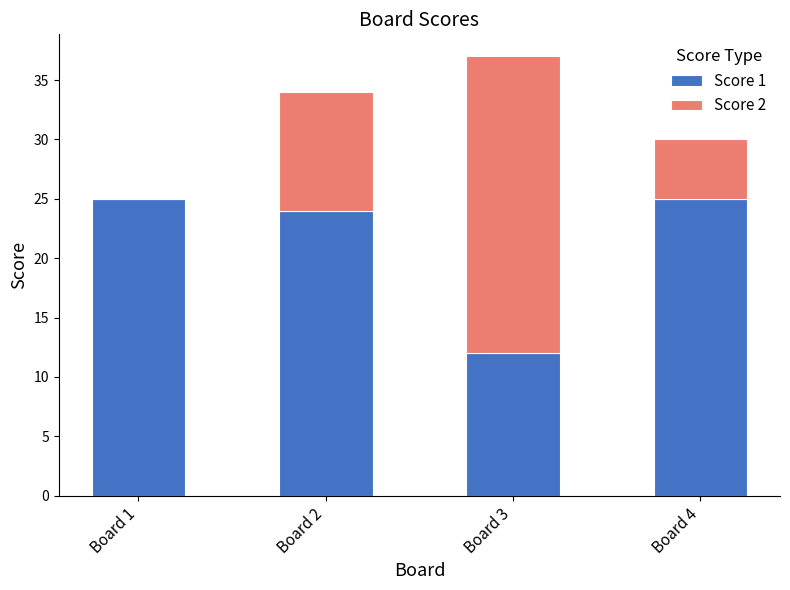

What is the maximum value for Score 1?

25